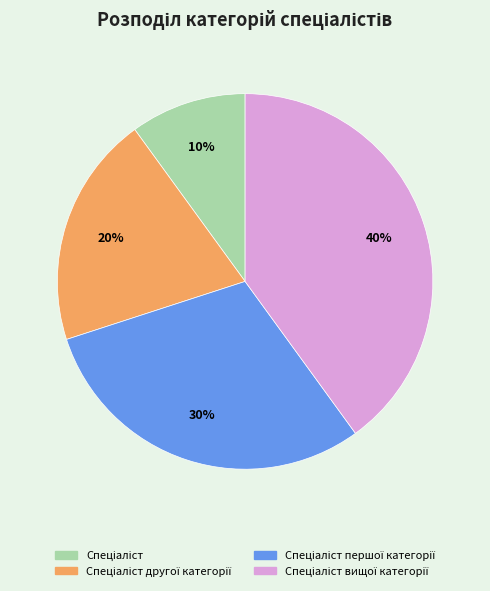

To the nearest percent, what is the average slice percentage?

25%